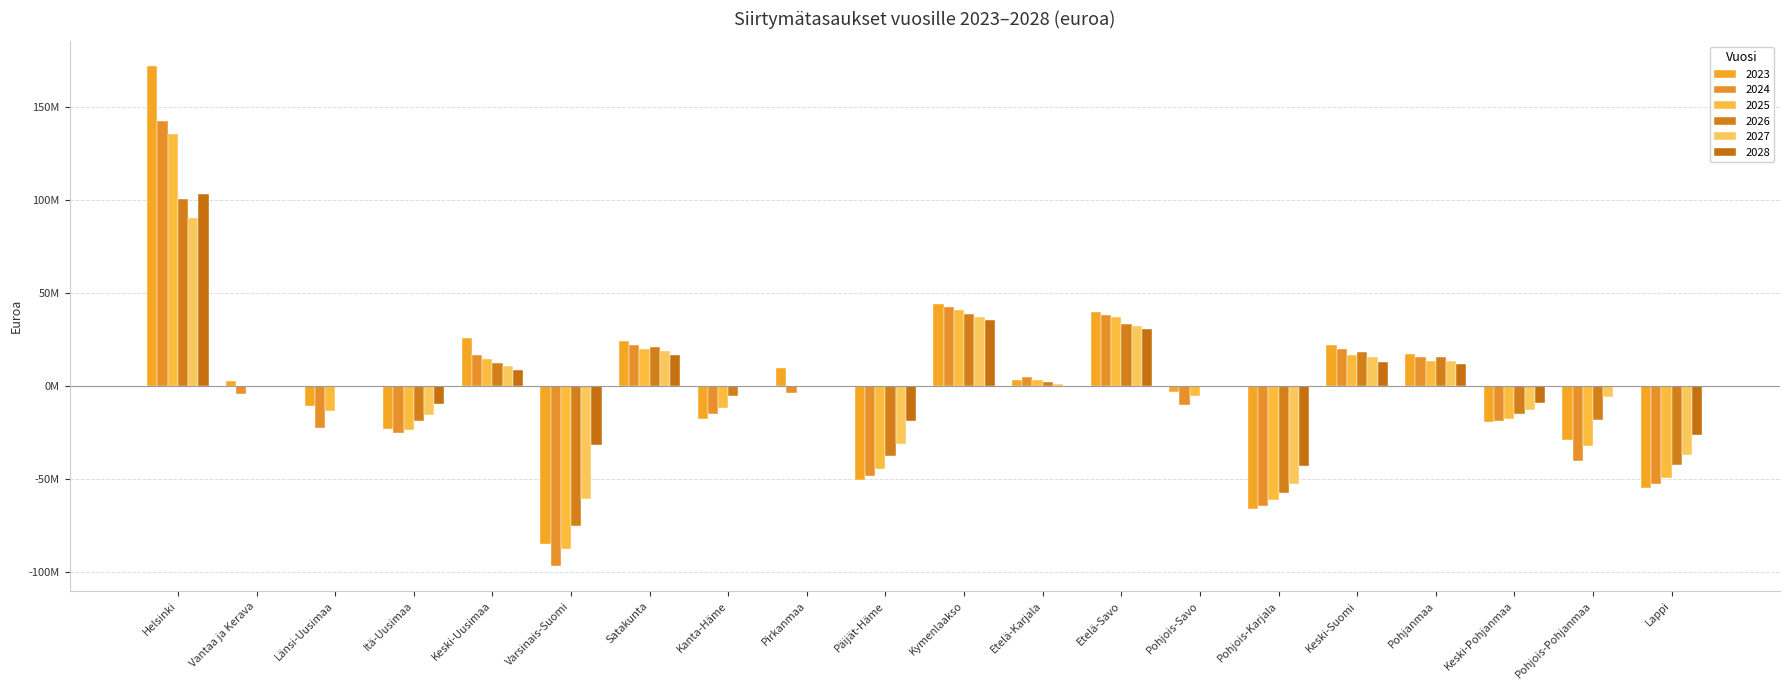

Is the value of 2027 at Etelä-Savo greater than the value of 2025 at Kymenlaakso?

No